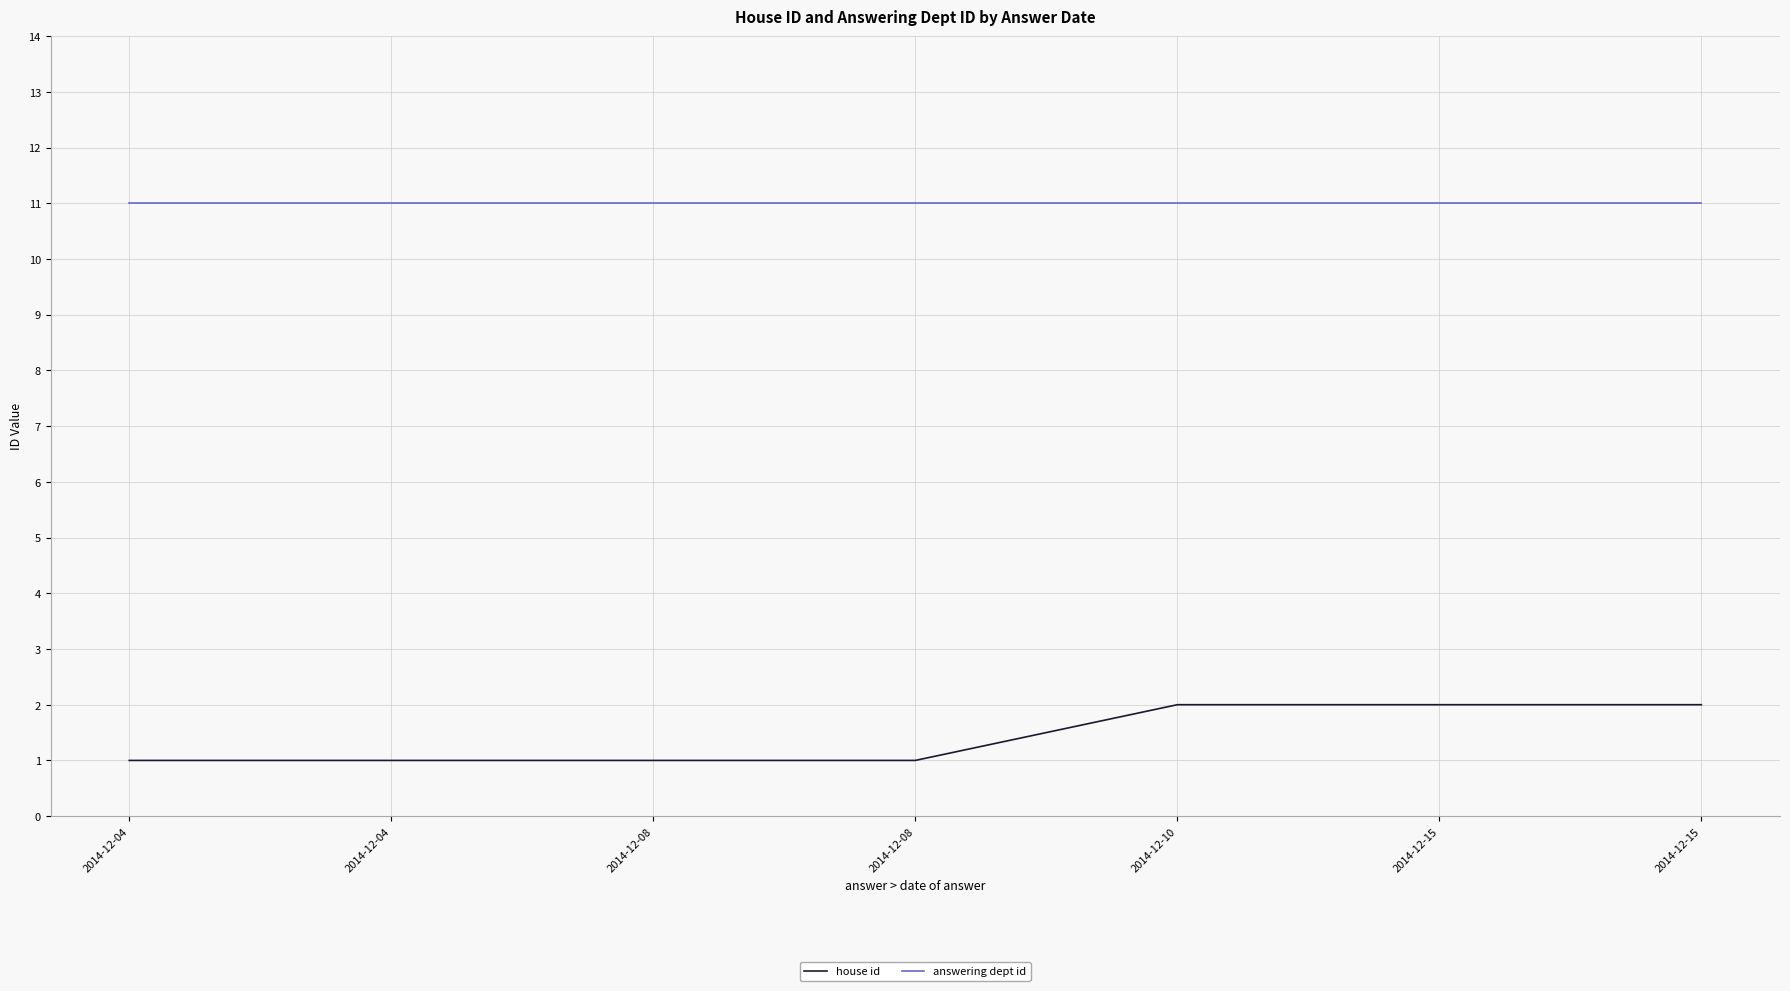

True or false: answering dept id and house id cross at least once.

False